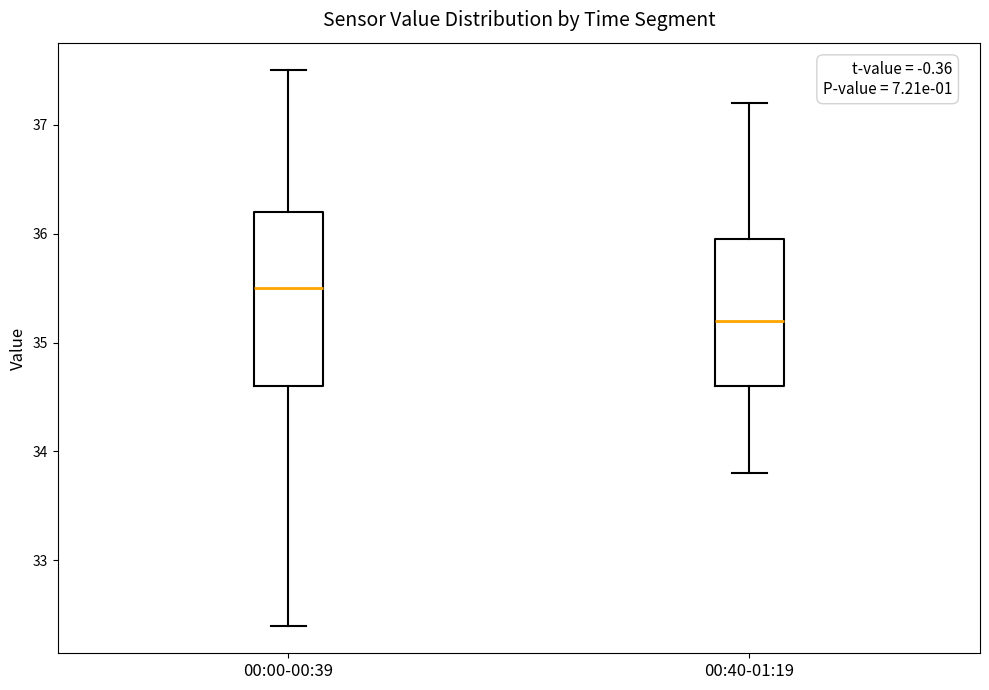

Reading left to right, read every box against the y-axis: the position of its median line, the range the box covers, and the ends of its whiskers. The values are not printed on the chart, so give them approximately, as read against the axis.

00:00-00:39: median 35.5, box 34.6 to 36.2, whiskers 32.4 to 37.5
00:40-01:19: median 35.2, box 34.6 to 36.0, whiskers 33.8 to 37.2